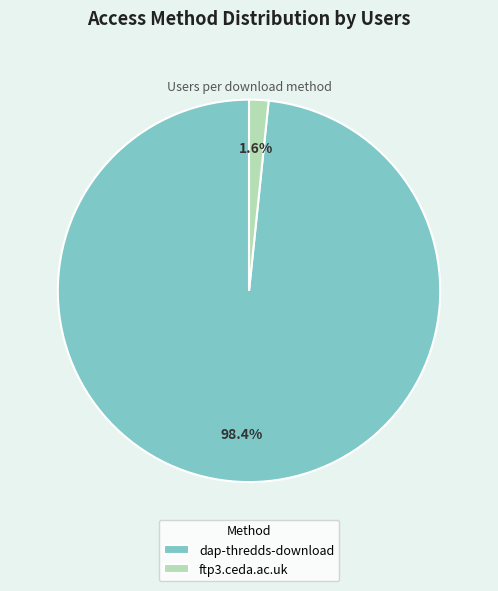

Which has a higher value, dap-thredds-download or ftp3.ceda.ac.uk?

dap-thredds-download